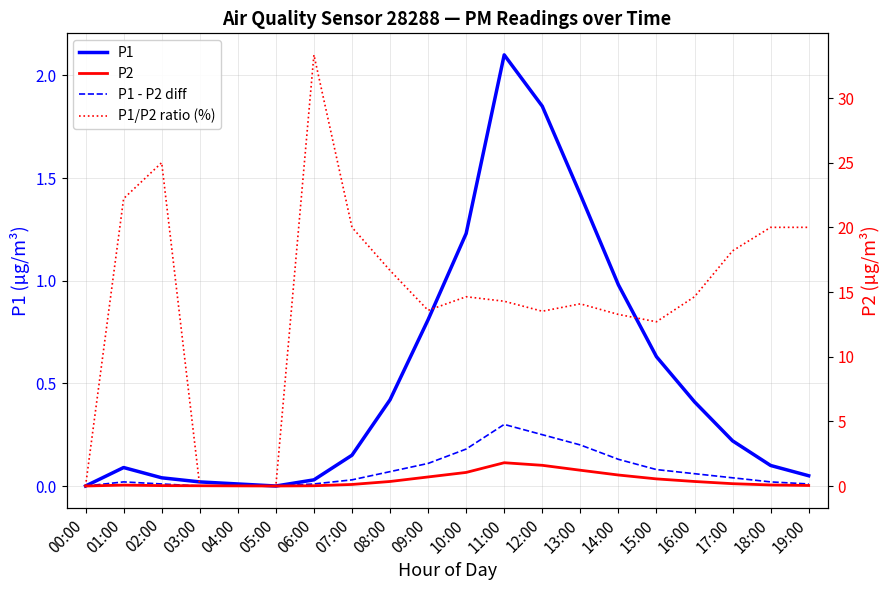

Which series has the widest spread of values?

P1/P2 ratio (%)